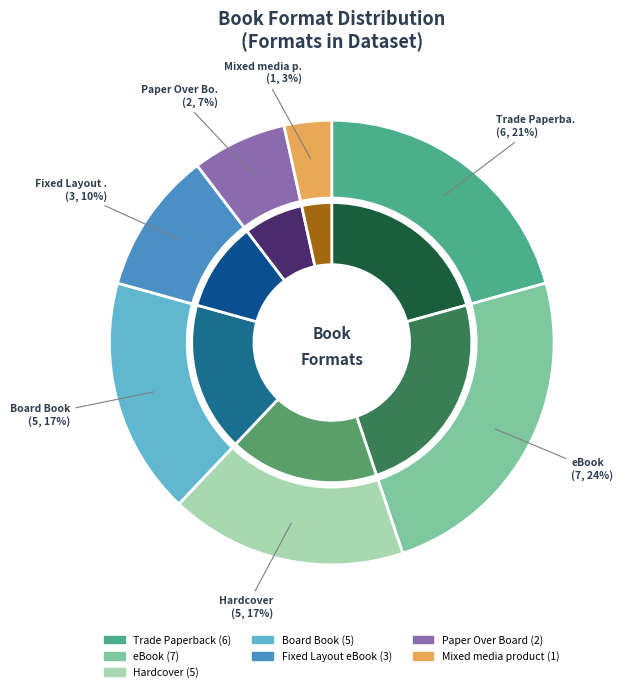

Do Hardcover (Paper Over Board) and Paper Over Board together represent more than half of the pie?

No